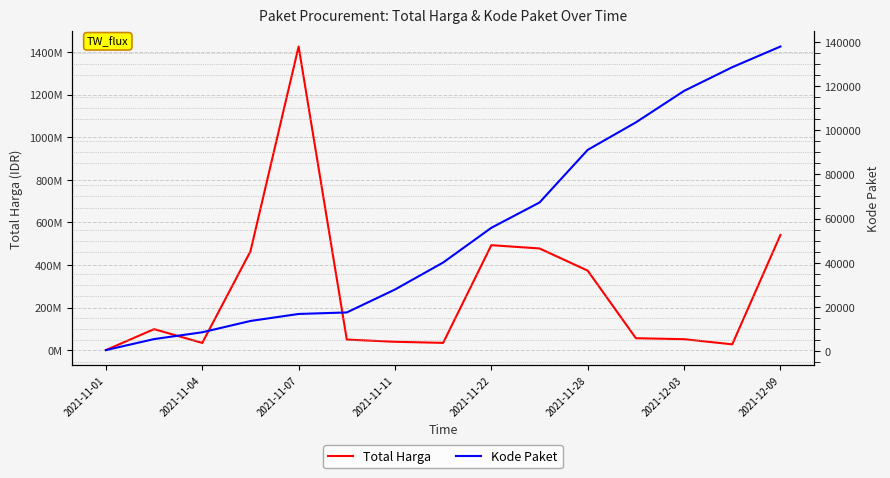

What is the value of the Kode Paket point at the 14th from the left?

128516